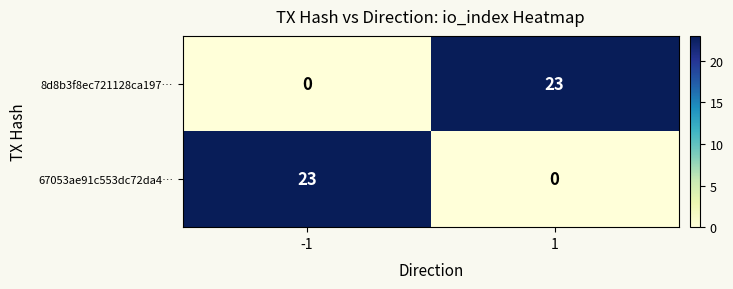

How many values in 67053ae91c553dc72da4… are above zero?

1